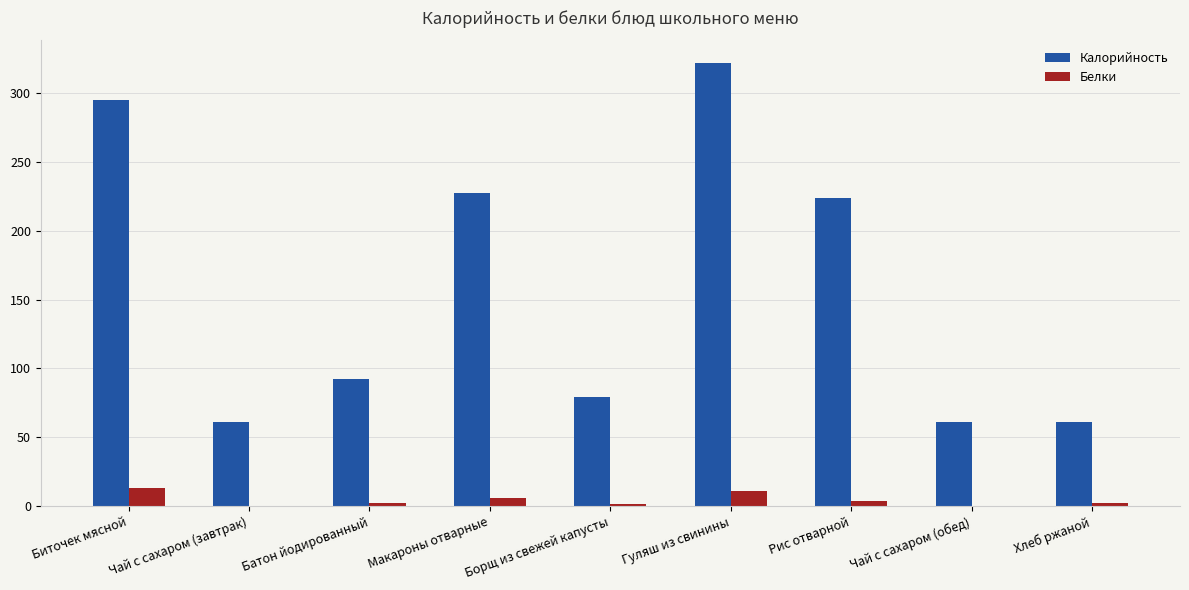

At which label does Калорийность reach its peak?

Гуляш из свинины